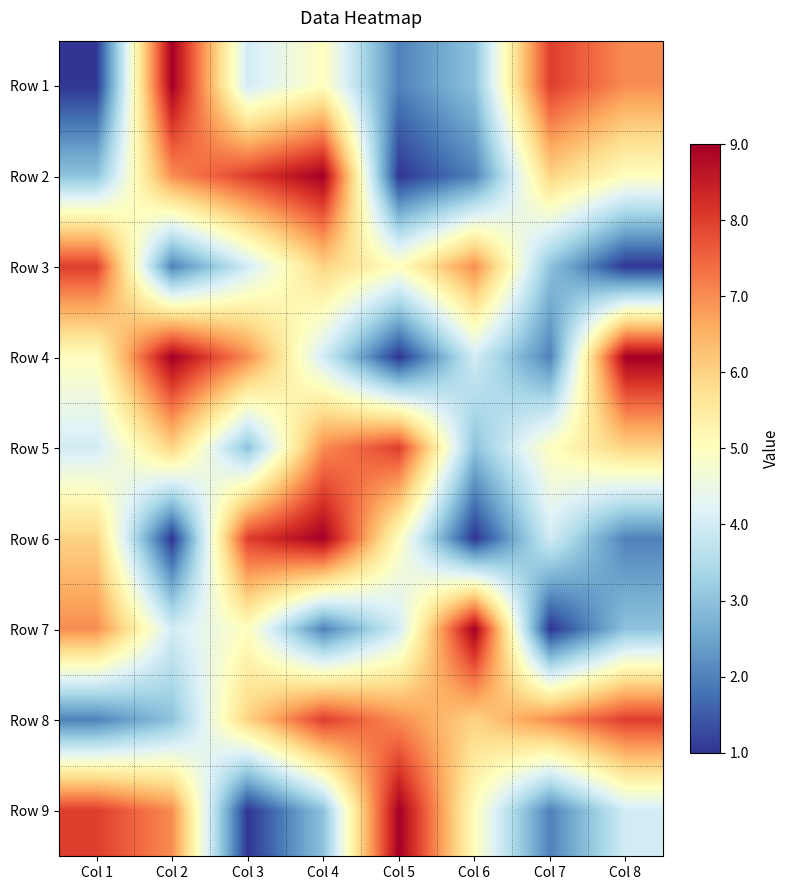

At which category does the chart reach its minimum across all series?

Col 1